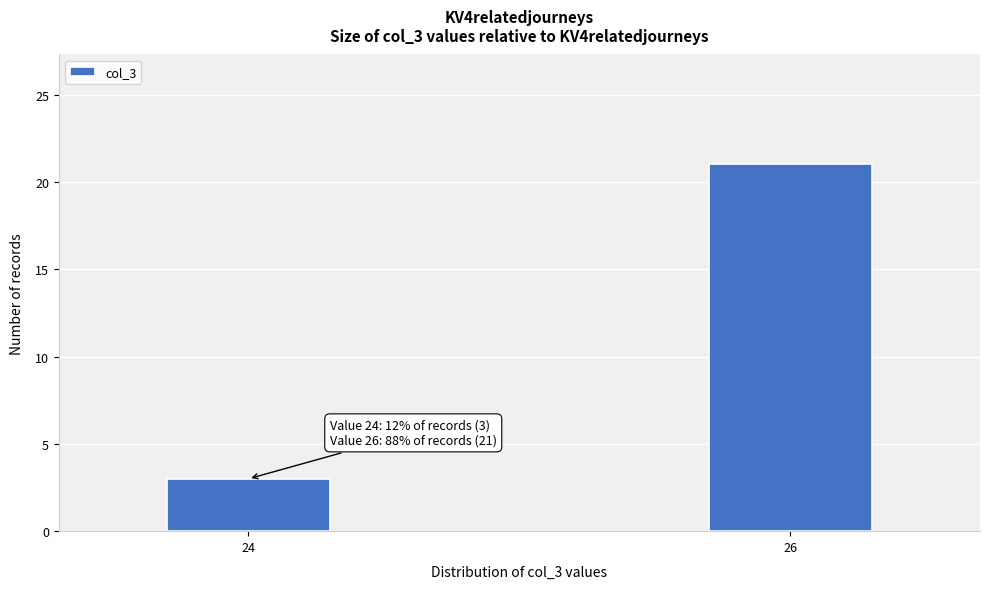

Reading left to right, extract all data points from this chart.

24=3	26=21